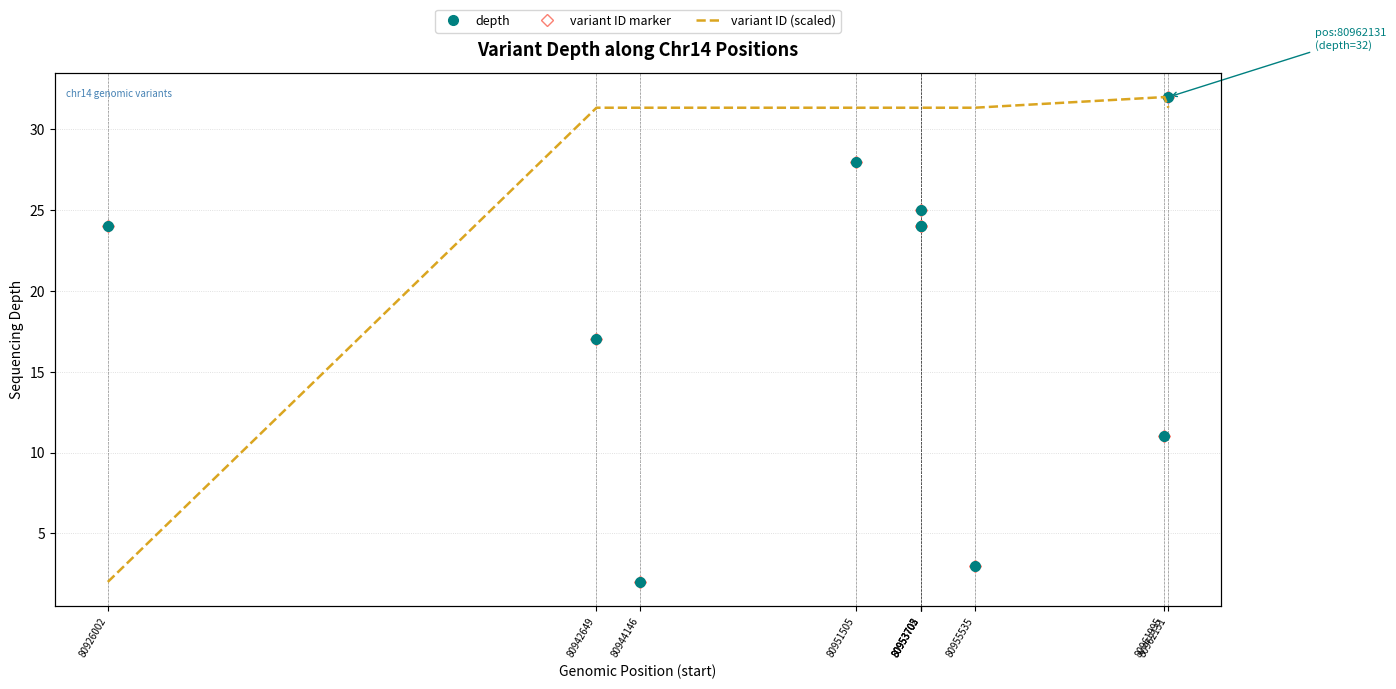

Rank the series at 80953702 from highest to lowest value.

variant ID (scaled), depth, variant ID marker